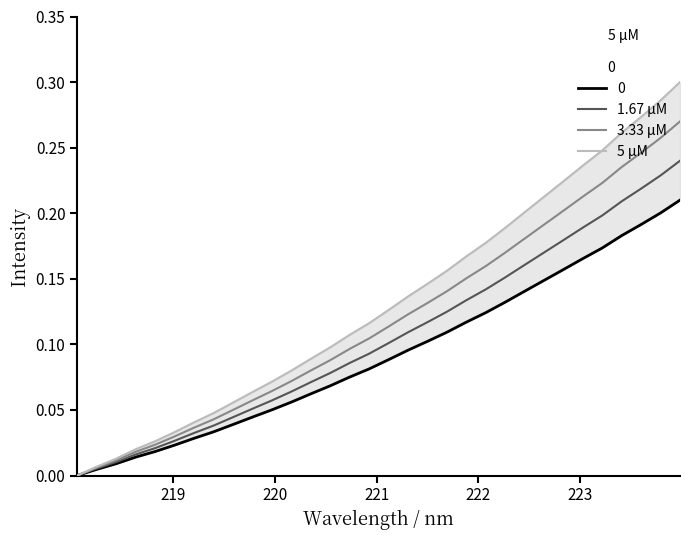

At how many categories does at least one series exceed 0?

31